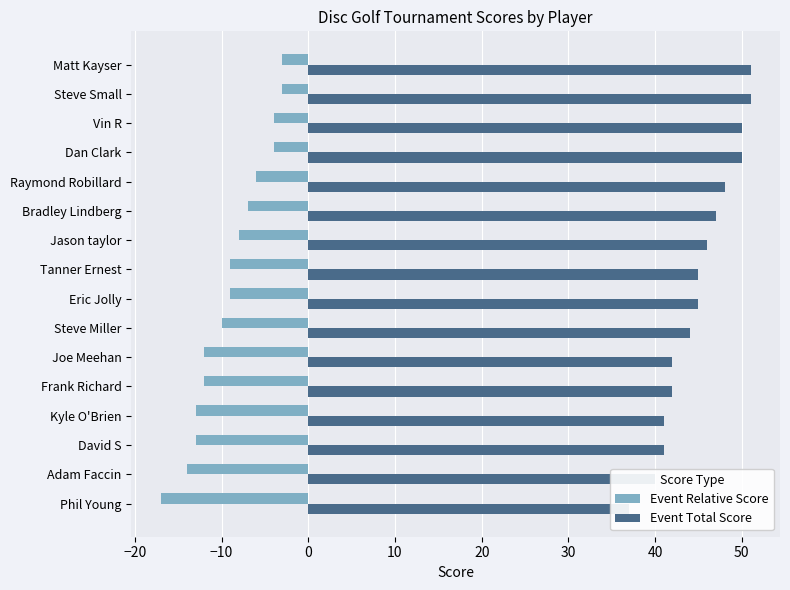

True or false: Event Relative Score has a value of -3 at Raymond Robillard.

False